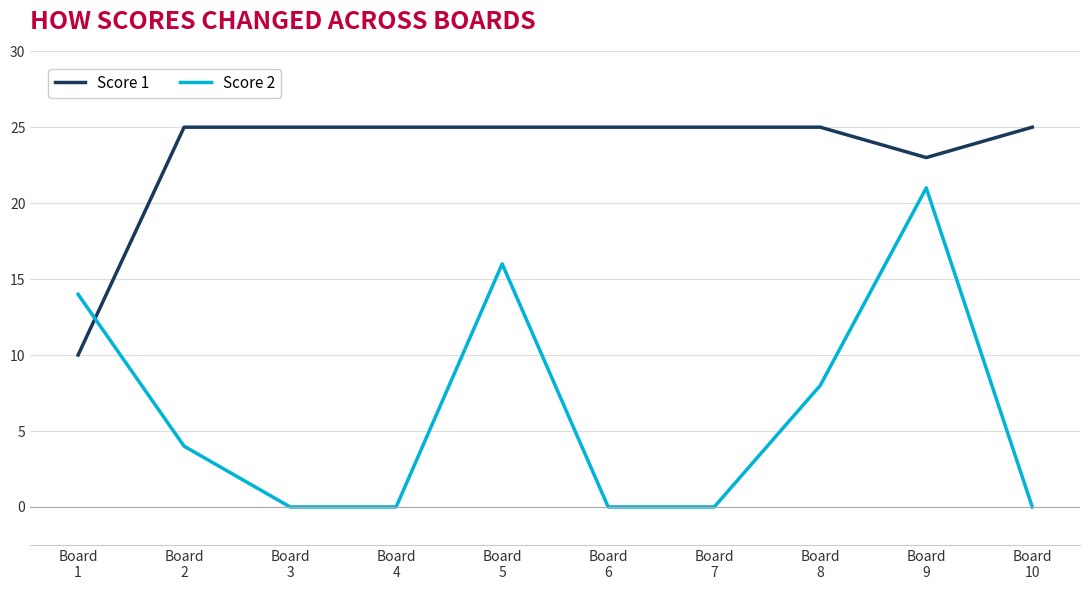

Does the chart display data point markers on the line(s)?

No